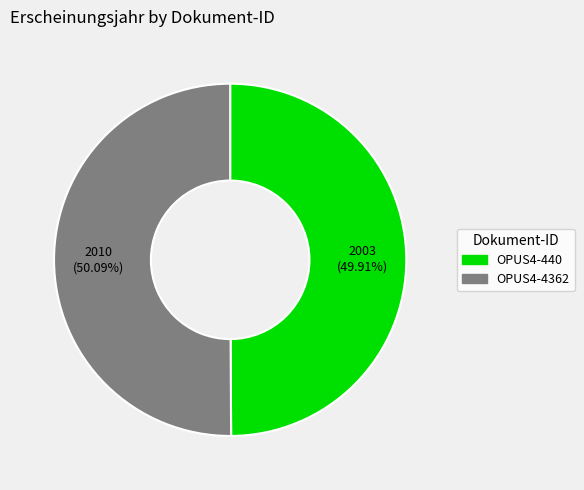

Approximately how many times larger is the value at OPUS4-440 compared to OPUS4-4362?

1.0